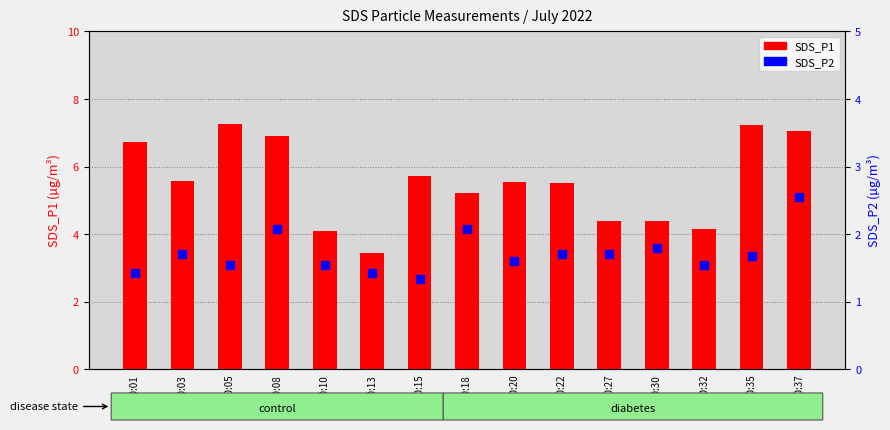

What is the difference between the highest and lowest values at 00:01?

5.3